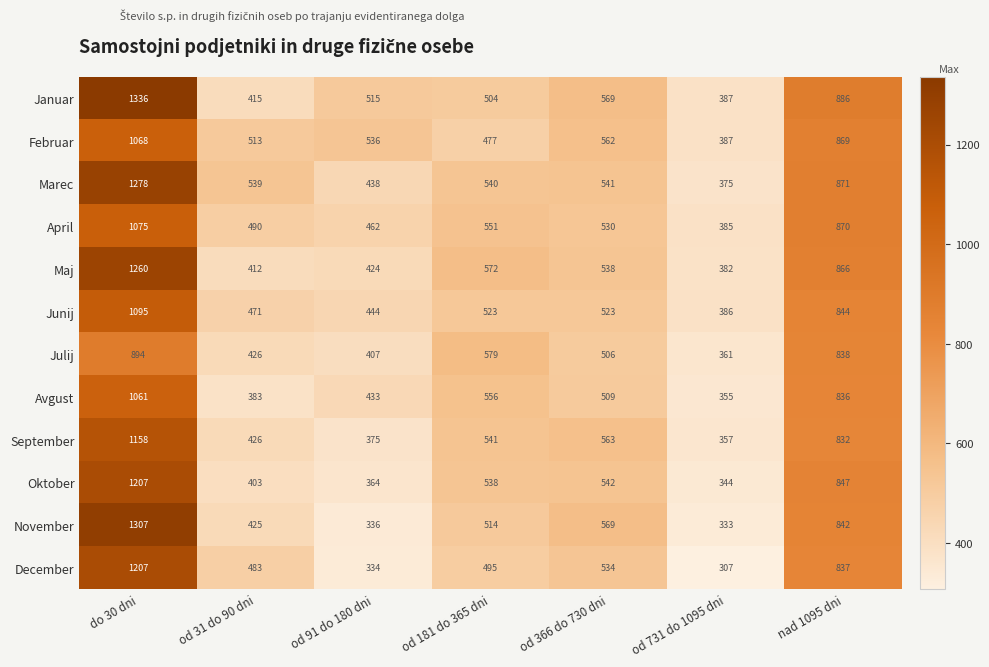

What is the difference between the maximum and minimum values in the Oktober series?

863